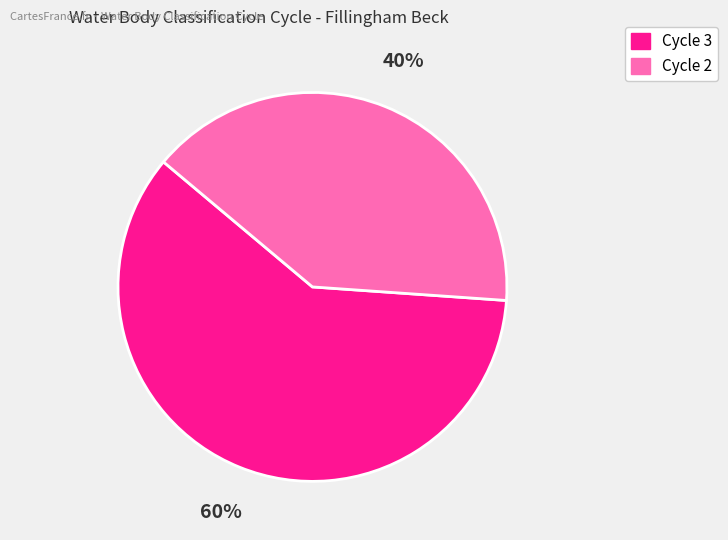

How many segments does this pie chart have?

2